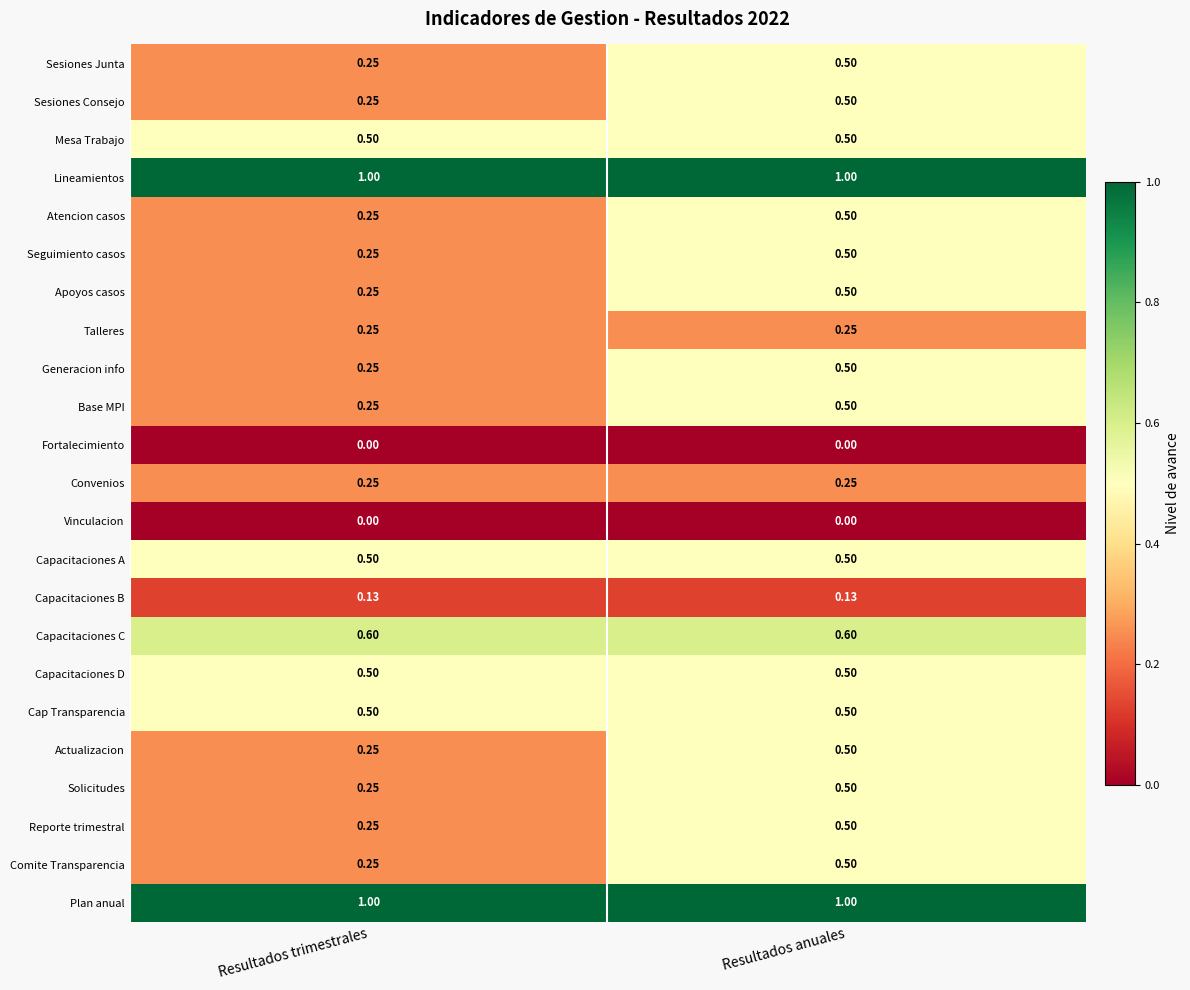

Is the value of Seguimiento casos at Resultados anuales greater than the value of Fortalecimiento at Resultados trimestrales?

Yes